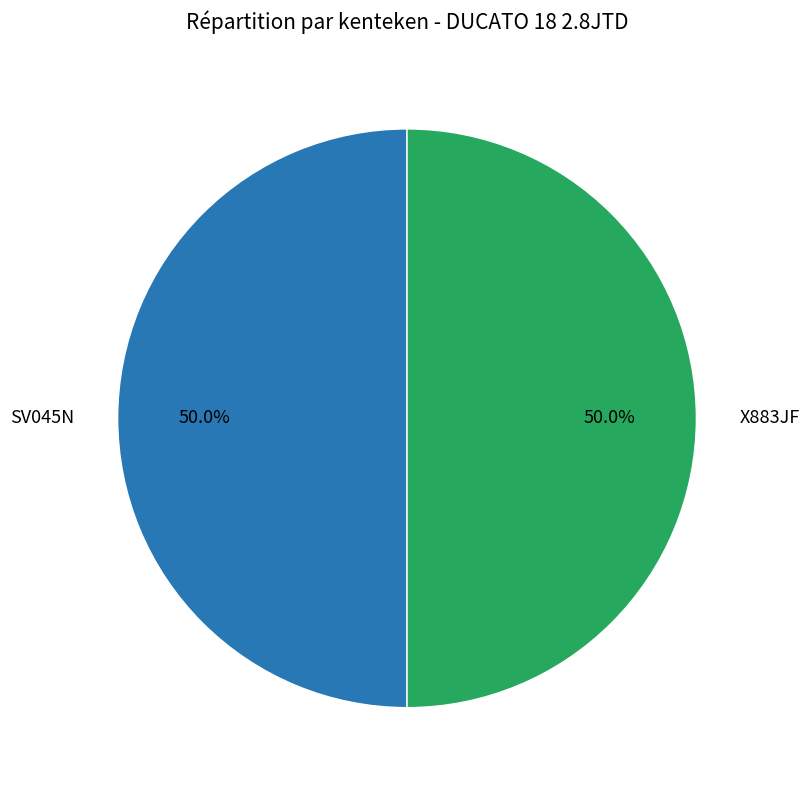

How many segments does this pie chart have?

2